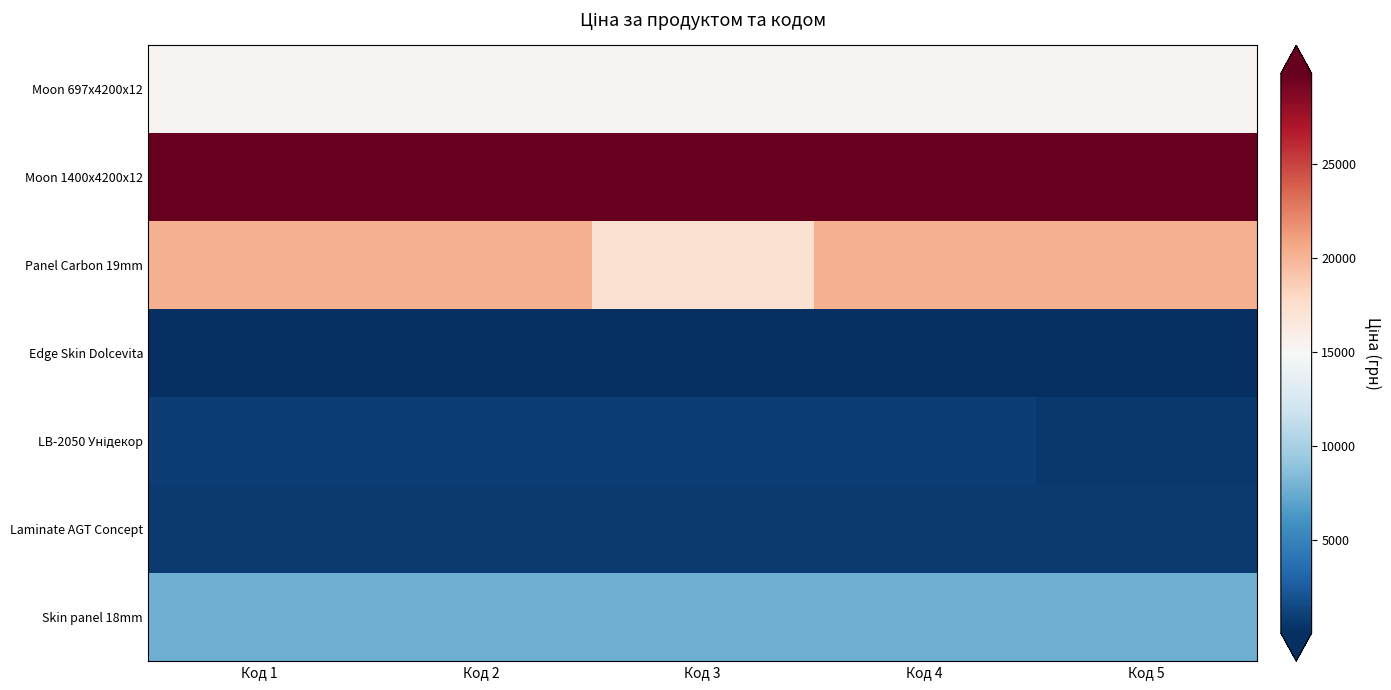

At Код 2, list the series in order from largest to smallest.

Moon 1400x4200x12, Panel Carbon 19mm, Moon 697x4200x12, Skin panel 18mm, LB-2050 Унідекор, Laminate AGT Concept, Edge Skin Dolcevita